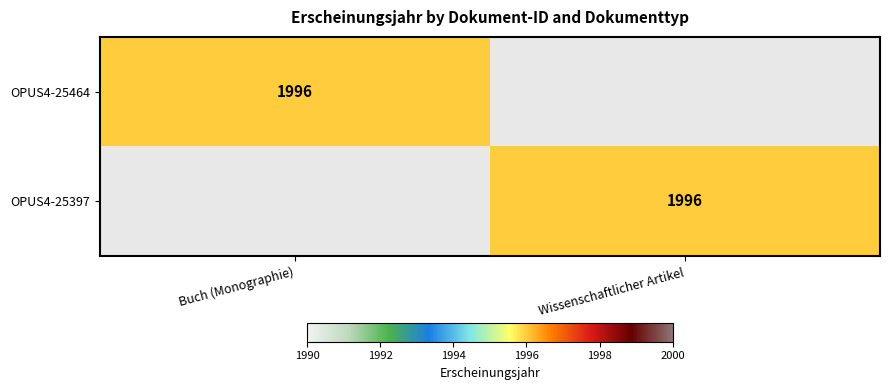

The value of OPUS4-25397 at Wissenschaftlicher Artikel is 1996. True or false?

True